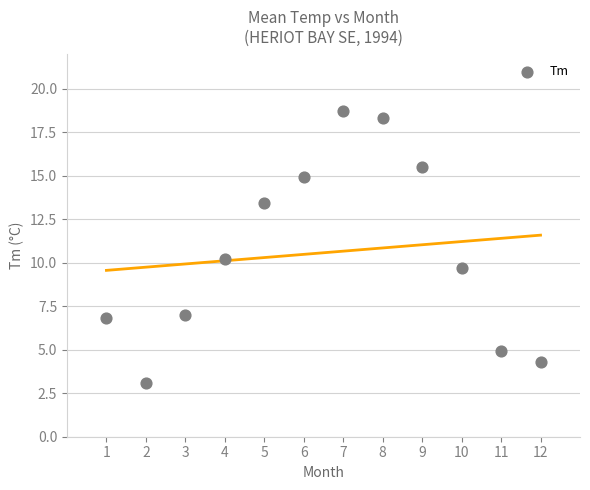

What is the range of Y values (max minus min)?

15.6